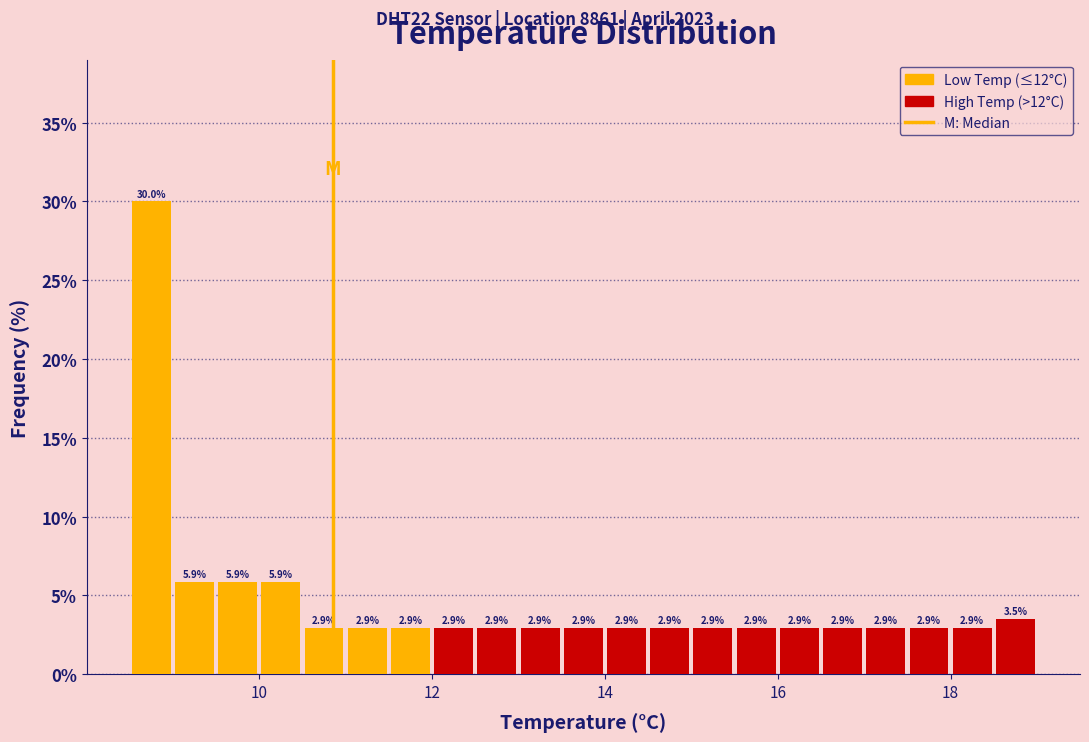

Around what value on the x-axis is the tallest bar? Give the approximate position of its centre, as read against the axis.

8.8